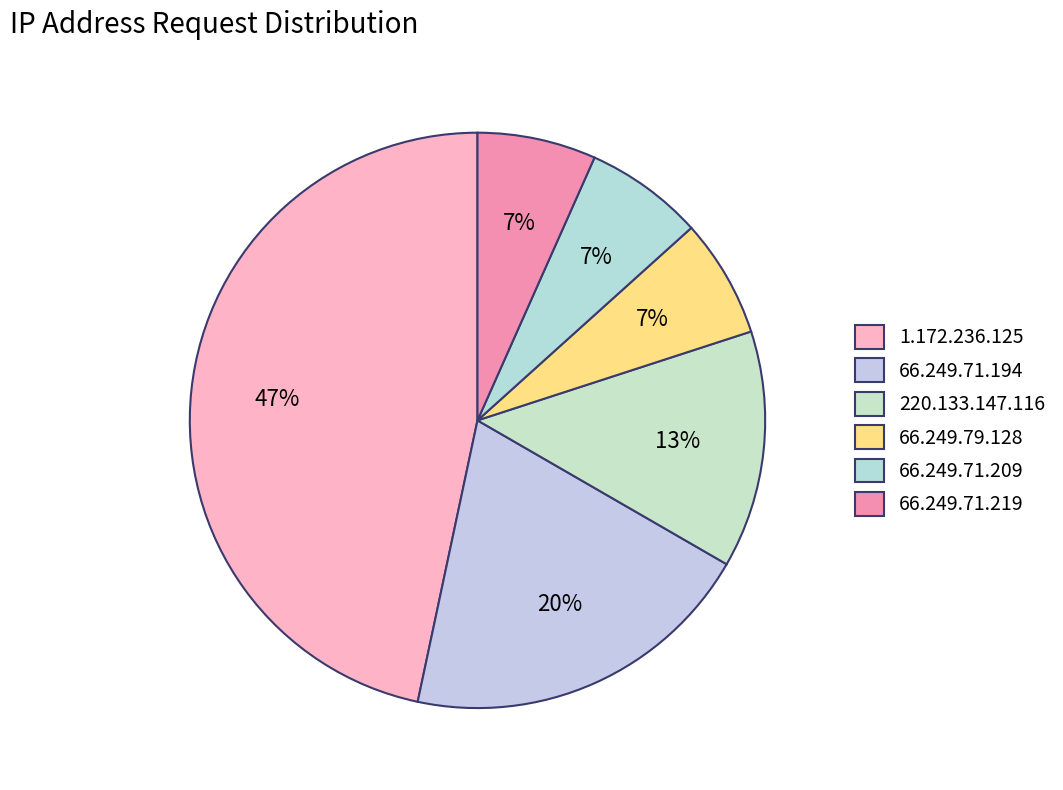

How many slices are in this pie chart?

6